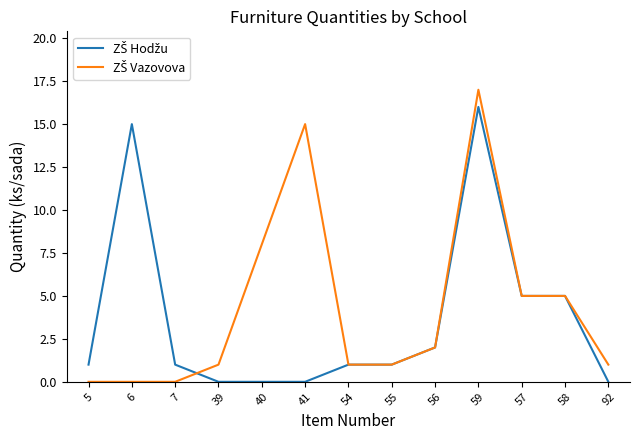

What is the spread (max minus min) of values at 40?

8